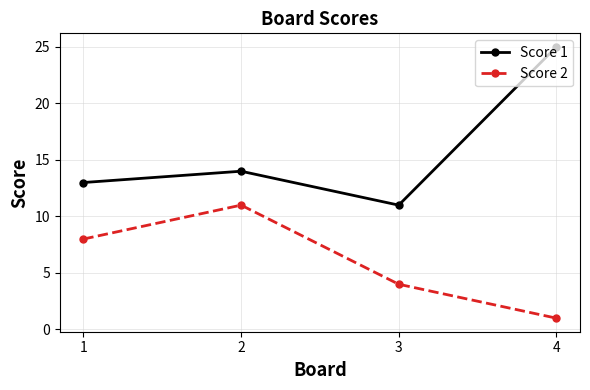

How many interior local peaks does the Score 2 series have?

1